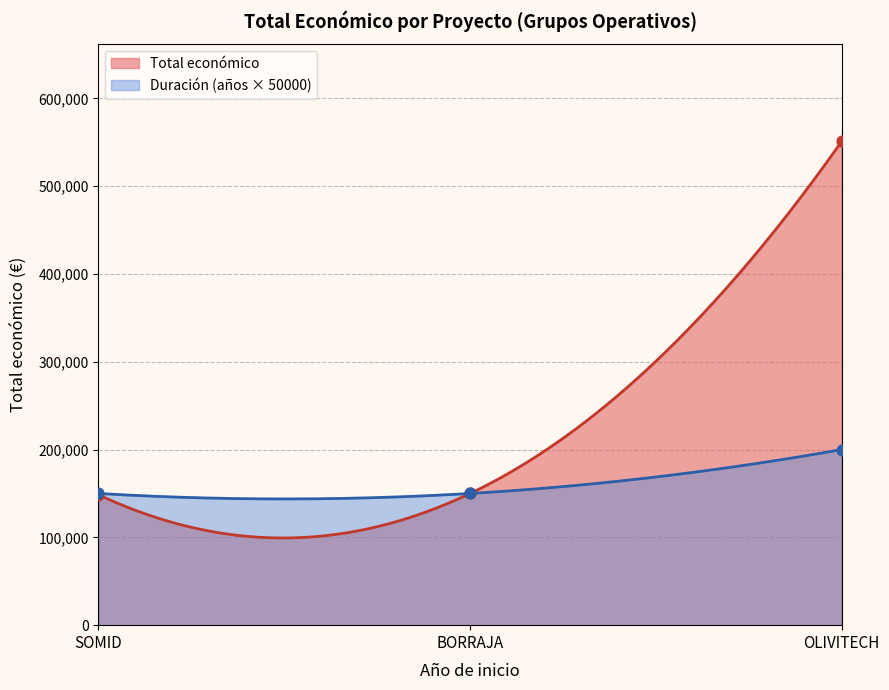

What is the minimum value for Total económico?

99298.4